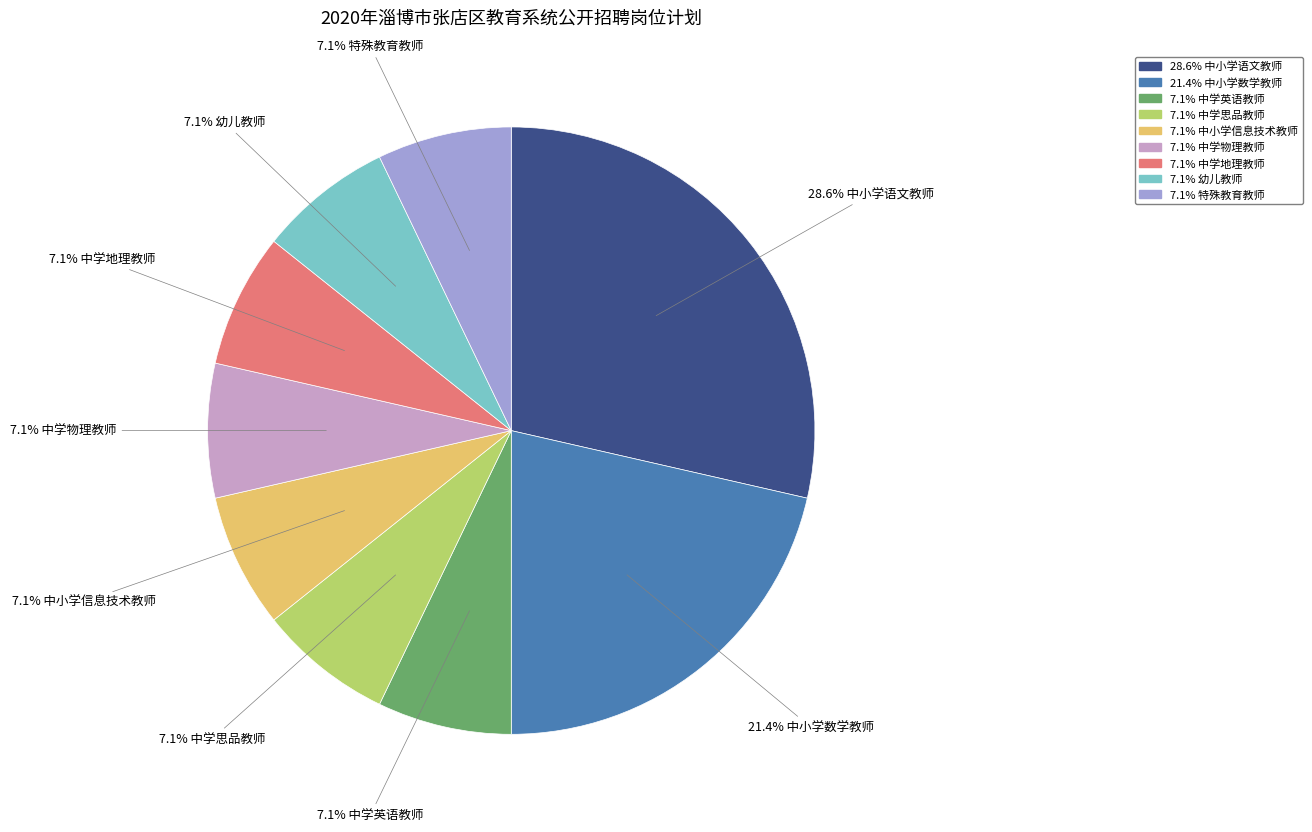

Is there any slice that represents more than half of the pie?

No